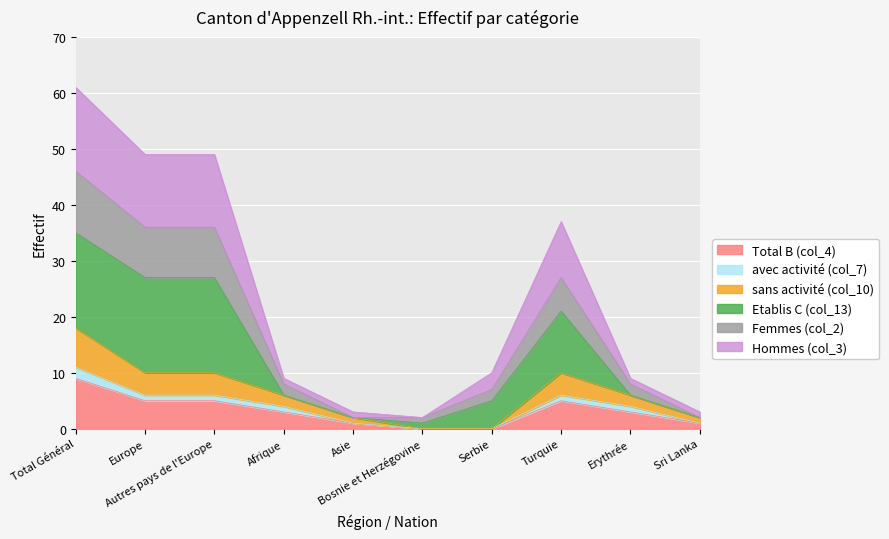

The value of Total B (col_4) at Afrique is 3. True or false?

True